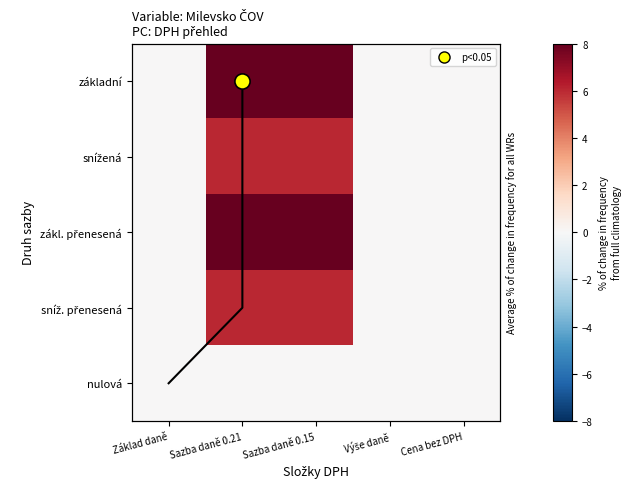

What is the greatest value displayed?

8.4